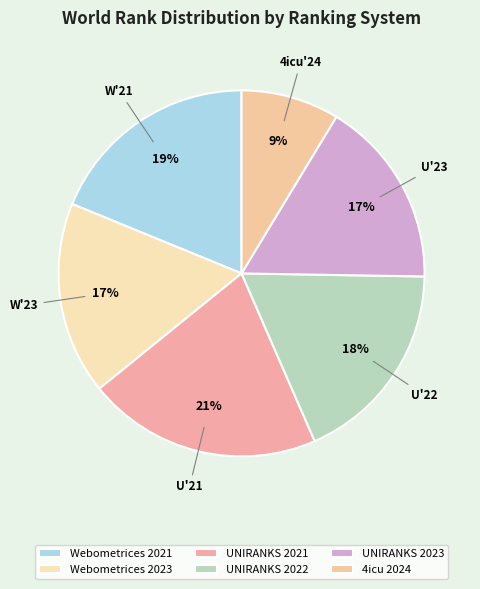

Rank the categories by value from highest to lowest.

UNIRANKS 2021, Webometrices 2021, UNIRANKS 2022, Webometrices 2023, UNIRANKS 2023, 4icu 2024